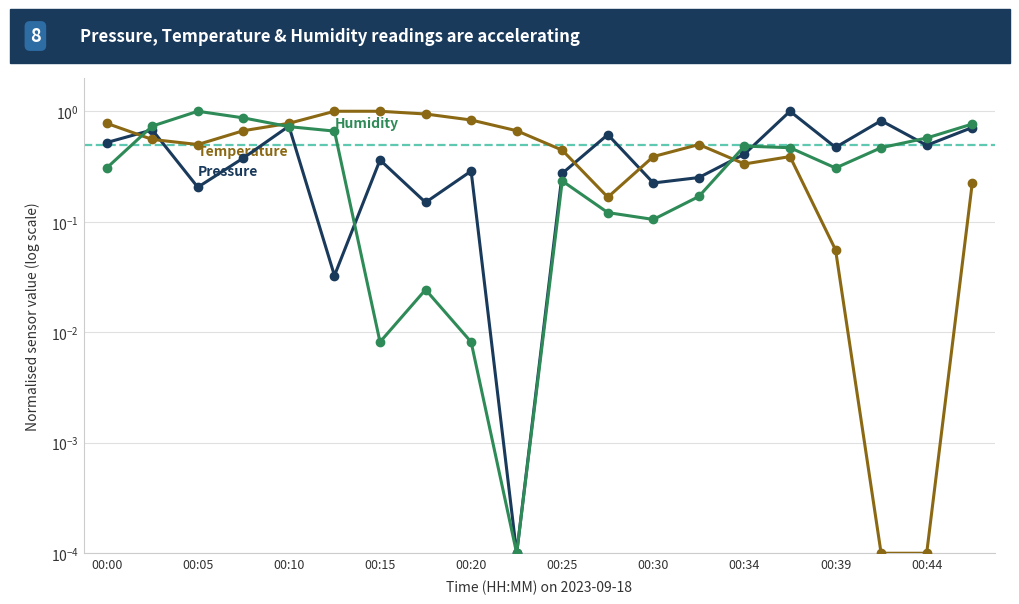

Reading left to right, extract all data points from this chart.

pressure: 0.5	0.7	0.2	0.4	0.7	0.0	0.4	0.1	0.3	0.0	0.3	0.6	0.2	0.3	0.4	1.0	0.5	0.8	0.5	0.7
temperature: 0.8	0.6	0.5	0.7	0.8	1.0	1.0	0.9	0.8	0.7	0.4	0.2	0.4	0.5	0.3	0.4	0.1	0.0	0.0	0.2
humidity: 0.3	0.7	1.0	0.9	0.7	0.7	0.0	0.0	0.0	0.0	0.2	0.1	0.1	0.2	0.5	0.5	0.3	0.5	0.6	0.8